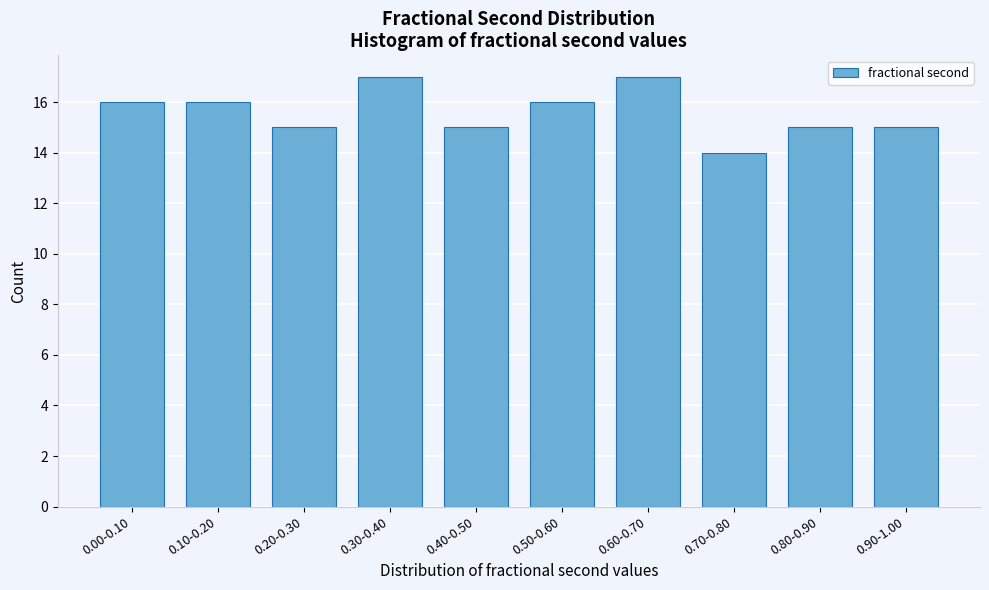

Reading left to right, what are all the values shown in this chart?

0.00-0.10=16	0.10-0.20=16	0.20-0.30=15	0.30-0.40=17	0.40-0.50=15	0.50-0.60=16	0.60-0.70=17	0.70-0.80=14	0.80-0.90=15	0.90-1.00=15